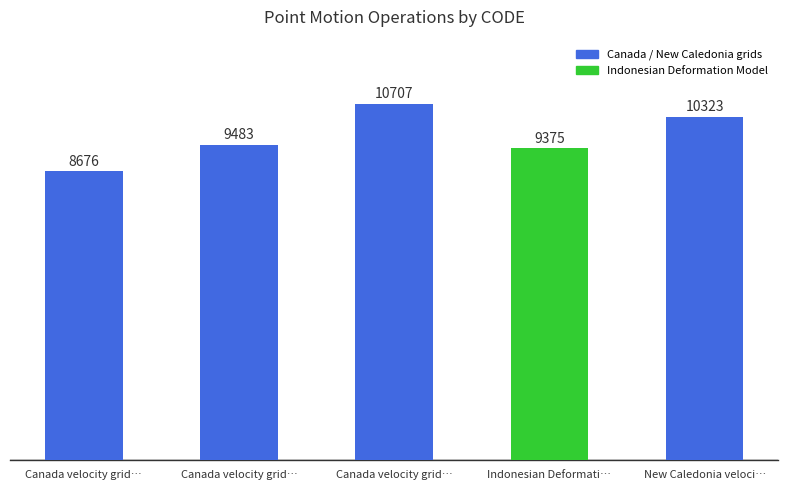

Count the number of data series in this chart.

1